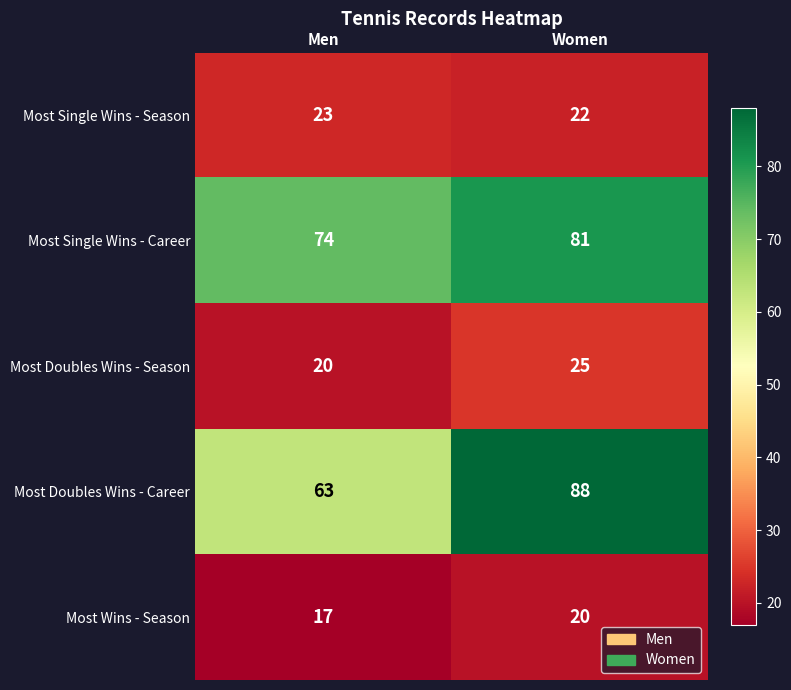

Rank the series at Men from lowest to highest value.

Most Wins - Season, Most Doubles Wins - Season, Most Single Wins - Season, Most Doubles Wins - Career, Most Single Wins - Career